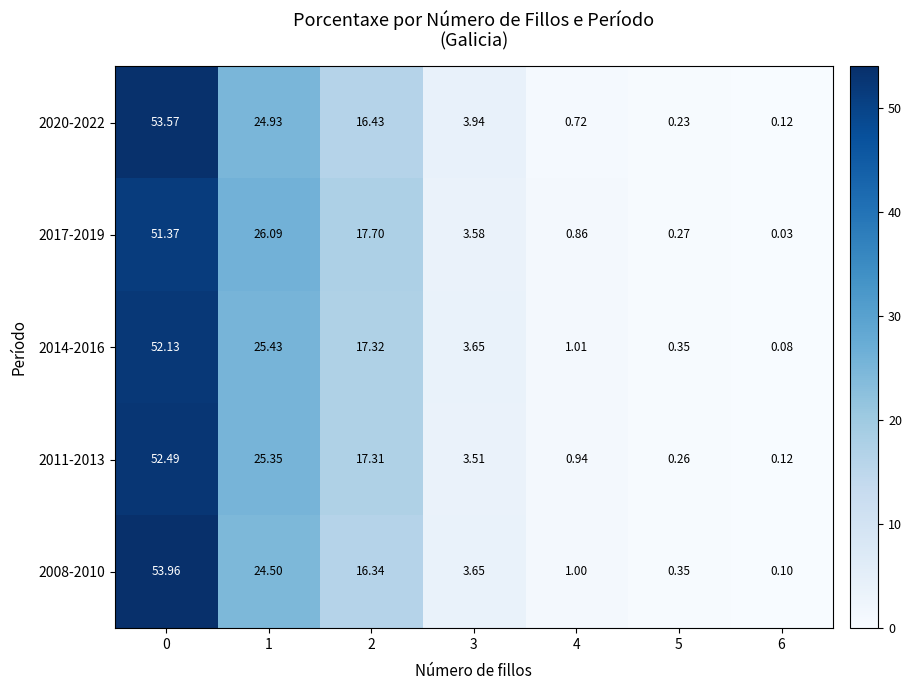

Is the value of 2011-2013 at 6 greater than the value of 2008-2010 at 0?

No